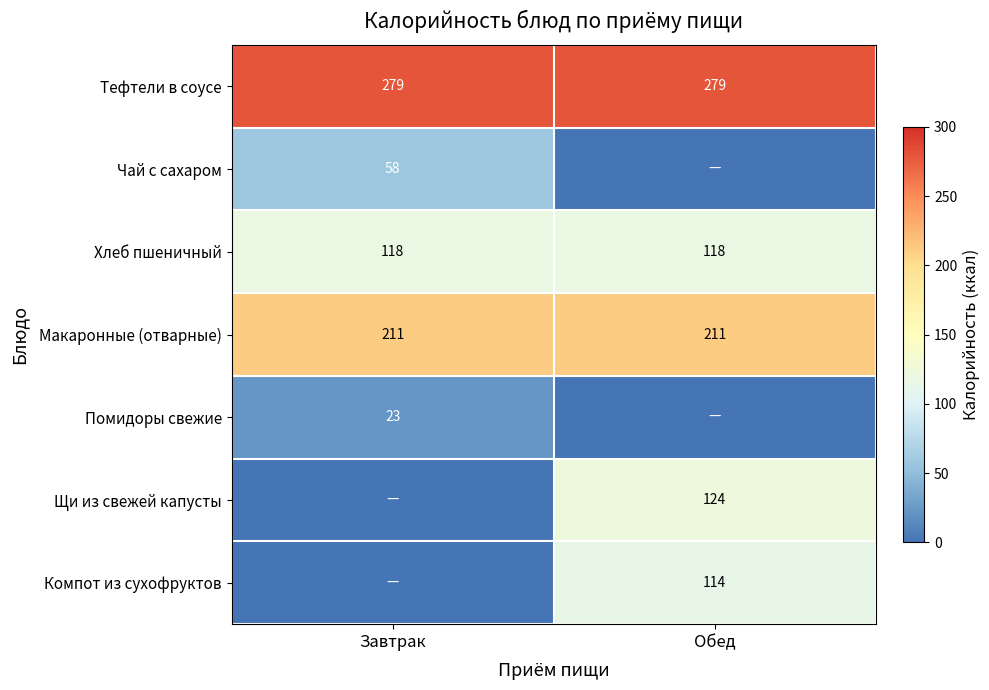

True or false: Чай с сахаром has a value of 58 at Завтрак.

True